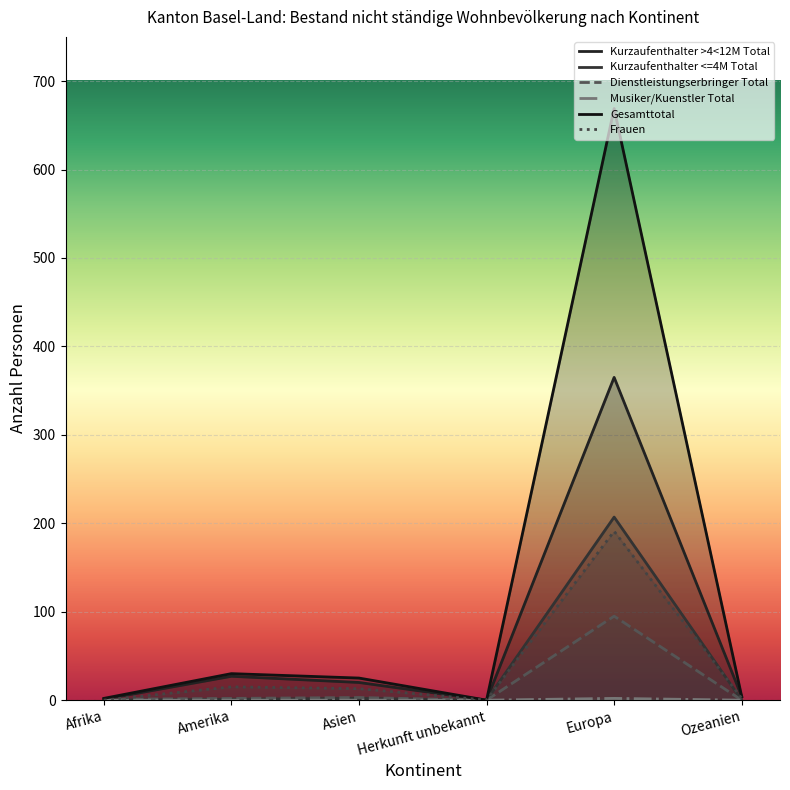

What are all the series names shown in the legend?

Kurzaufenthalter >4<12M Total, Kurzaufenthalter <=4M Total, Dienstleistungserbringer Total, Musiker/Kuenstler Total, Gesamttotal, Frauen